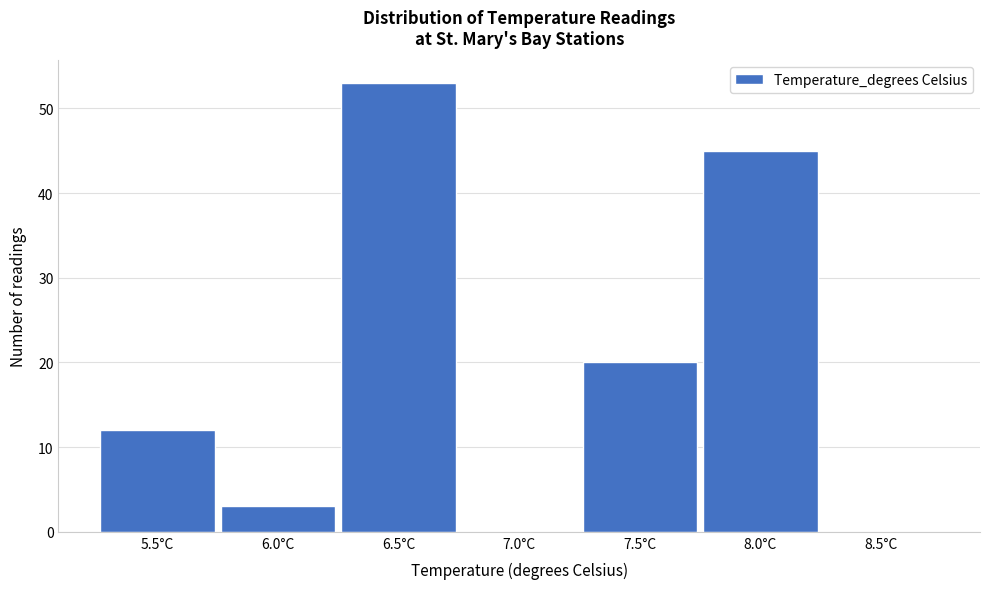

Reading right to left, list all the values displayed in this chart.

8.5°C=0	8.0°C=45	7.5°C=20	7.0°C=0	6.5°C=53	6.0°C=3	5.5°C=12